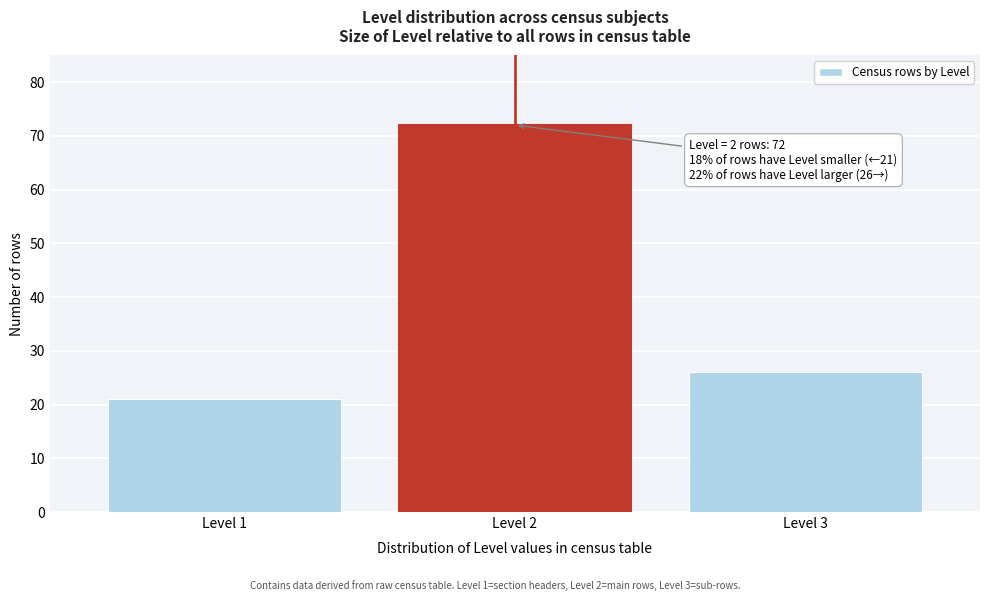

Reading right to left, transcribe all the data shown in this chart.

26	72	21